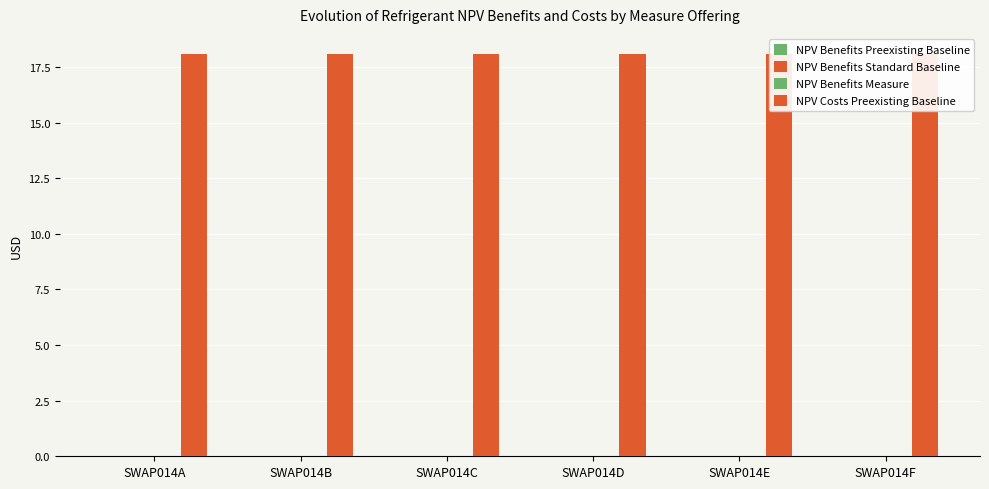

At which category is the sum across all series the highest?

SWAP014A